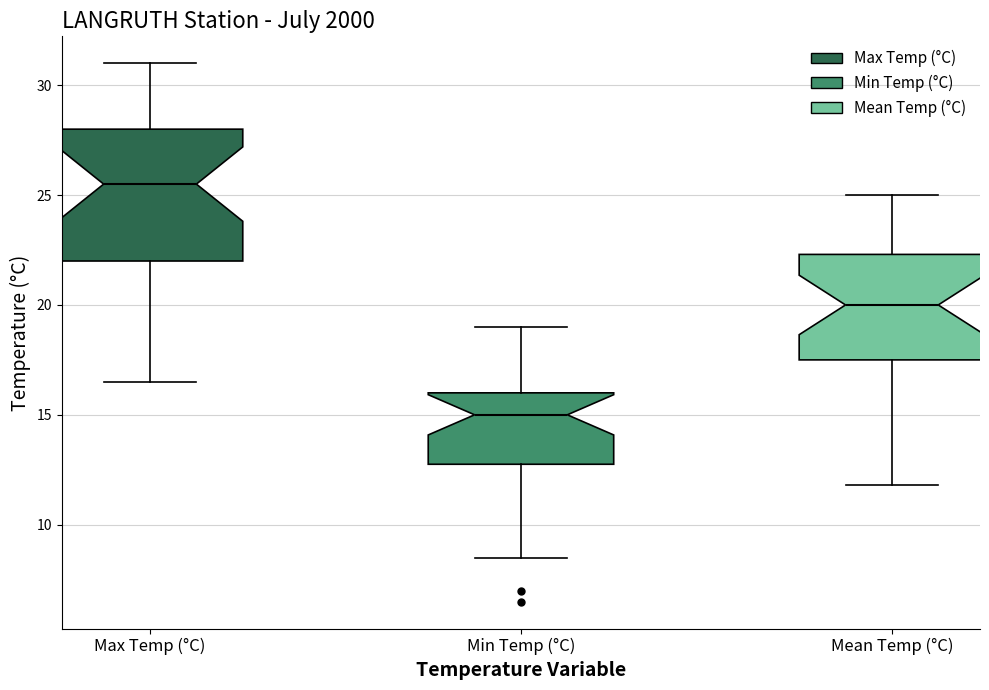

Where is the upper edge of the box for Max Temp (°C) on the y-axis? The values are not printed on the chart, so give them approximately, as read against the axis.

28.0